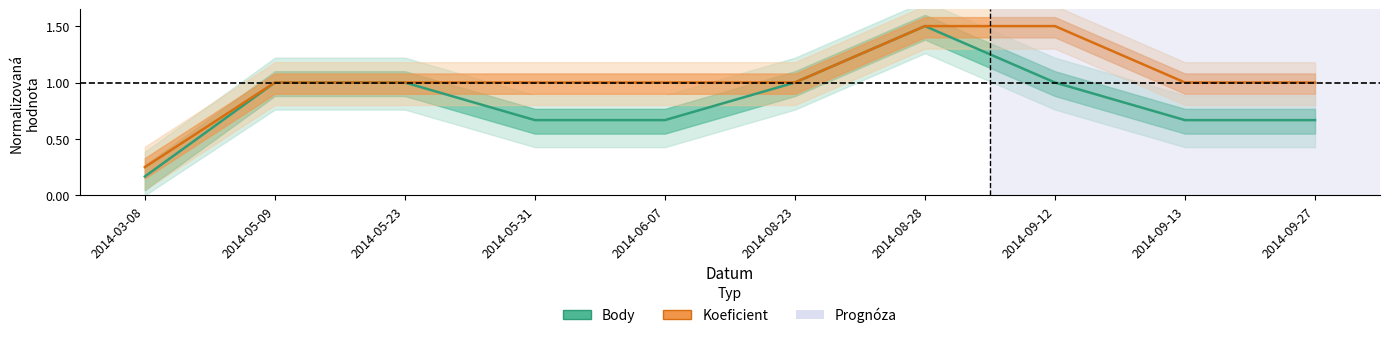

What is the difference between the second highest and minimum values in the Koeficient series?

1.2